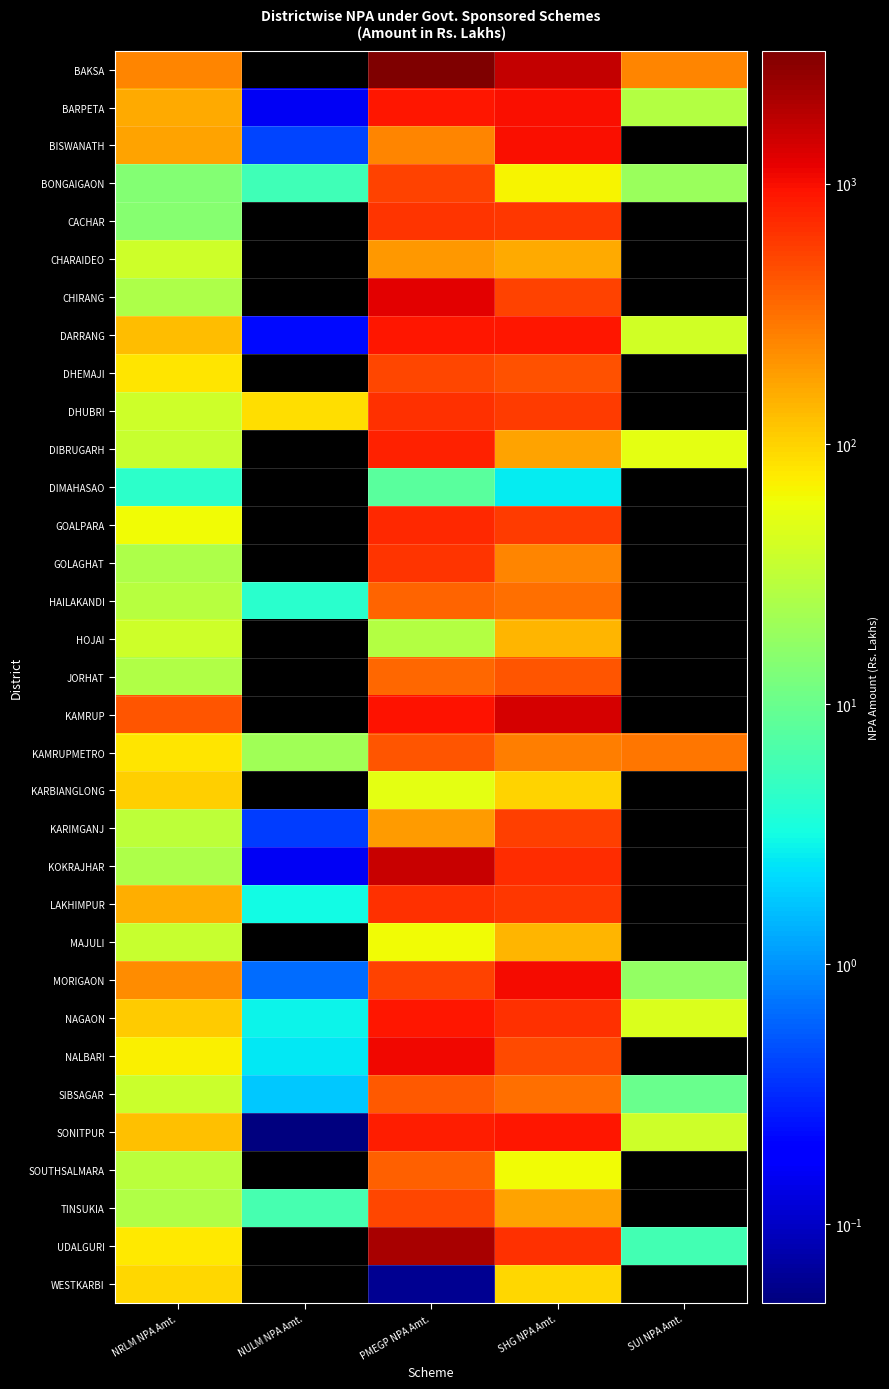

At which category does the chart reach its peak across all series?

PMEGP NPA Amt.